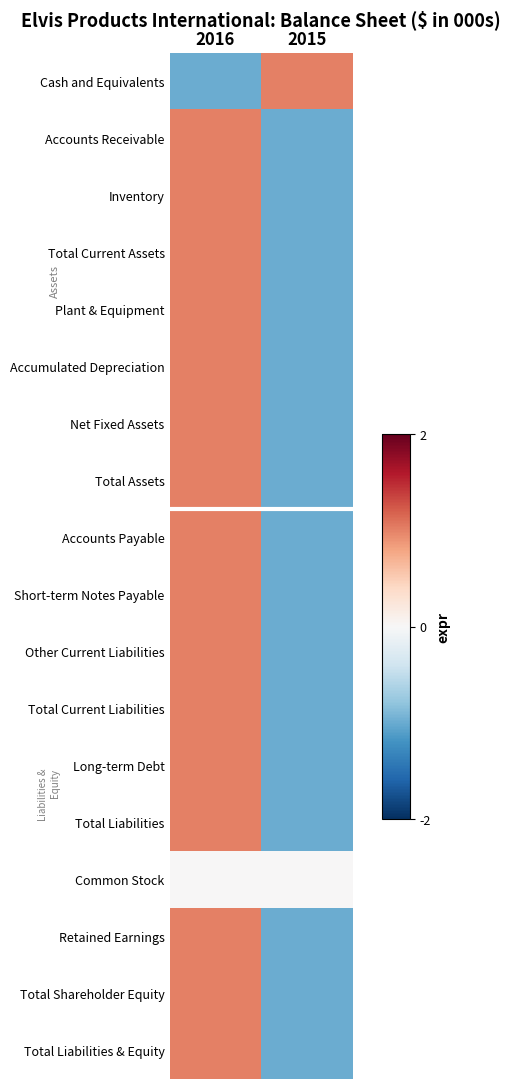

Reading right to left, transcribe all the data shown in this chart.

Cash and Equivalents: 2015=1	2016=-1
Accounts Receivable: 2015=-1	2016=1
Inventory: 2015=-1	2016=1
Total Current Assets: 2015=-1	2016=1
Plant & Equipment: 2015=-1	2016=1
Accumulated Depreciation: 2015=-1	2016=1
Net Fixed Assets: 2015=-1	2016=1
Total Assets: 2015=-1	2016=1
Accounts Payable: 2015=-1	2016=1
Short-term Notes Payable: 2015=-1	2016=1
Other Current Liabilities: 2015=-1	2016=1
Total Current Liabilities: 2015=-1	2016=1
Long-term Debt: 2015=-1	2016=1
Total Liabilities: 2015=-1	2016=1
Common Stock: 2015=0	2016=0
Retained Earnings: 2015=-1	2016=1
Total Shareholder Equity: 2015=-1	2016=1
Total Liabilities & Equity: 2015=-1	2016=1